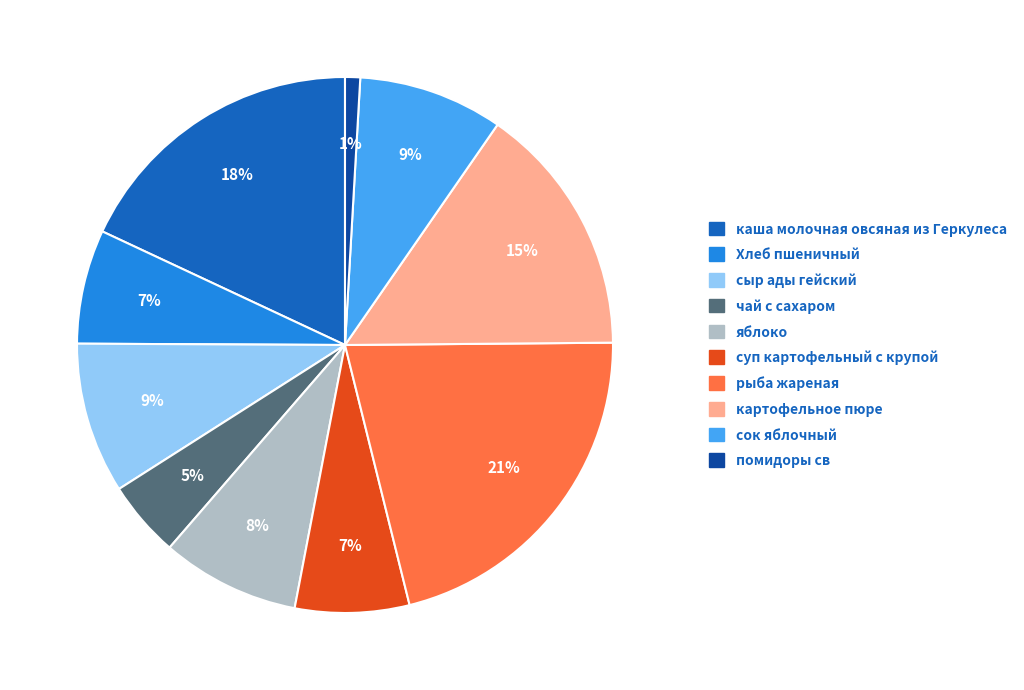

Is Хлеб пшеничный the majority of the pie?

No